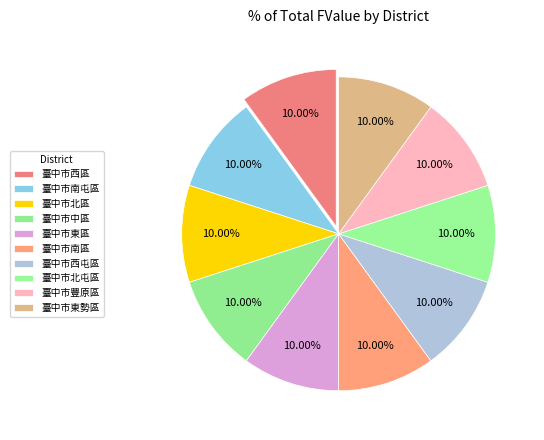

Which category has the biggest portion of the pie?

臺中市北區